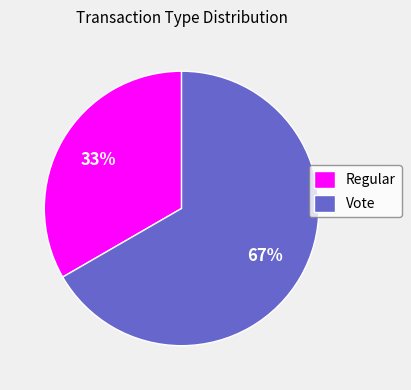

Does Regular account for over 50% of the chart?

No